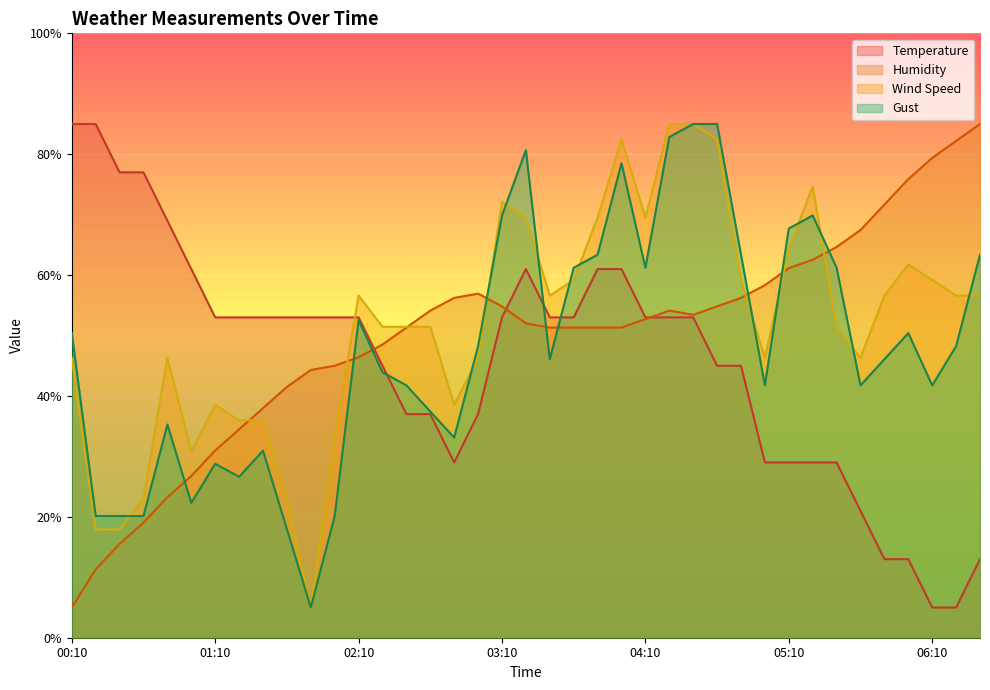

Rank the series at 05:00 from lowest to highest value.

Temperature, Gust, Wind Speed, Humidity